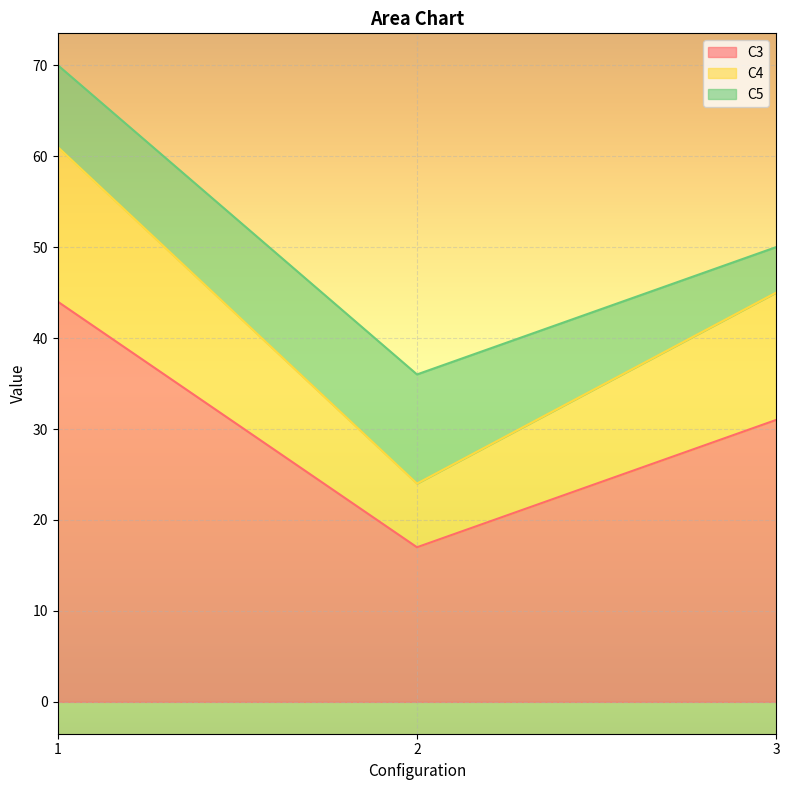

At which label is C3 closest to 30?

3